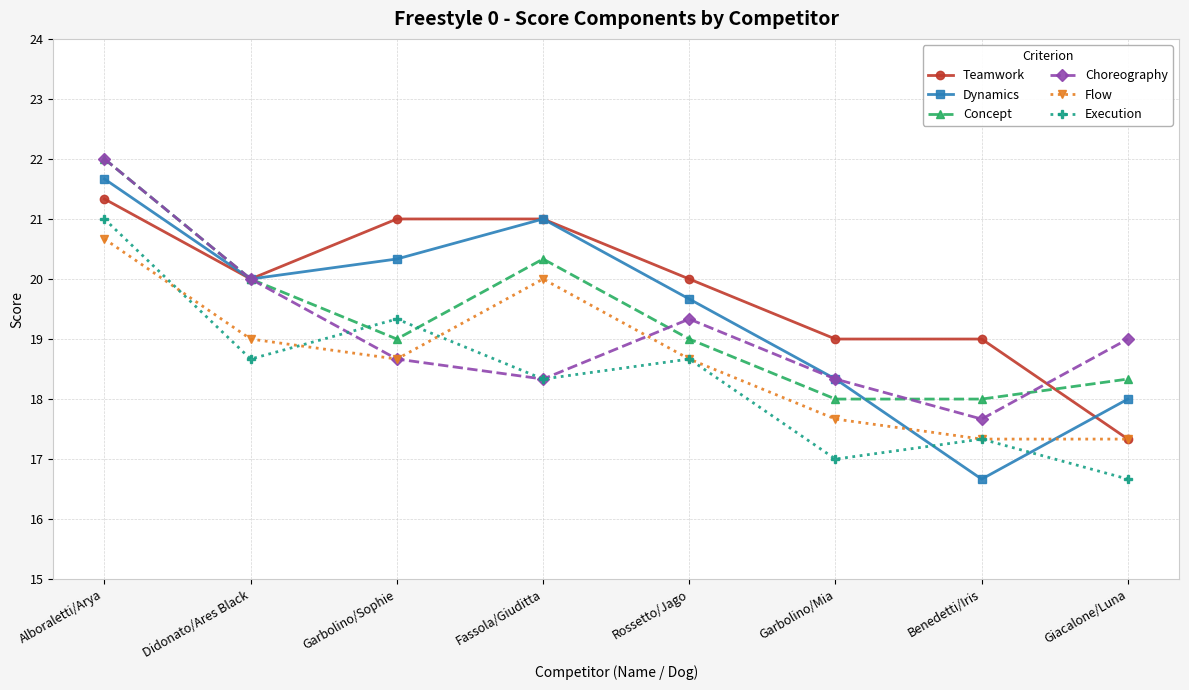

What is the total value across all series at Alboraletti/Arya?

128.7